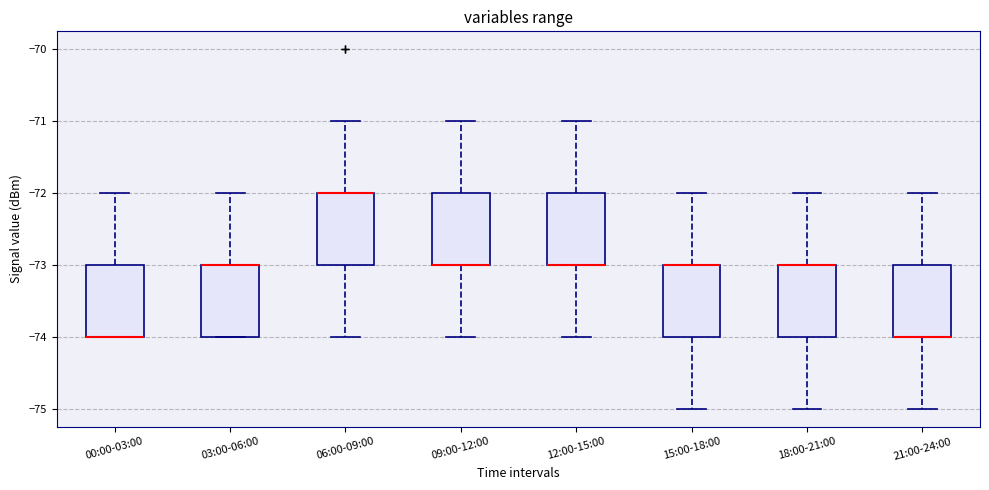

Reading left to right, read every box against the y-axis: the position of its median line, the range the box covers, and the ends of its whiskers. The values are not printed on the chart, so give them approximately, as read against the axis.

00:00-03:00: median -74 (drawn on the box's lower edge), box -74 to -73, whiskers -74 to -72
03:00-06:00: median -73 (drawn on the box's upper edge), box -74 to -73, whiskers -74 to -72
06:00-09:00: median -72 (drawn on the box's upper edge), box -73 to -72, whiskers -74 to -71
09:00-12:00: median -73 (drawn on the box's lower edge), box -73 to -72, whiskers -74 to -71
12:00-15:00: median -73 (drawn on the box's lower edge), box -73 to -72, whiskers -74 to -71
15:00-18:00: median -73 (drawn on the box's upper edge), box -74 to -73, whiskers -75 to -72
18:00-21:00: median -73 (drawn on the box's upper edge), box -74 to -73, whiskers -75 to -72
21:00-24:00: median -74 (drawn on the box's lower edge), box -74 to -73, whiskers -75 to -72